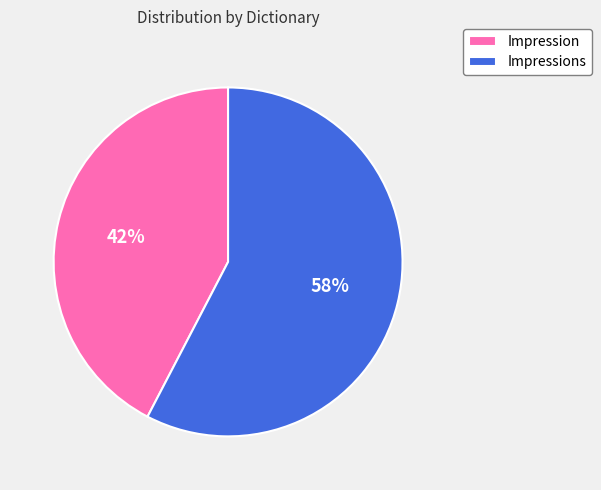

To the nearest percent, what is the combined percentage of Impression and Impressions?

100%